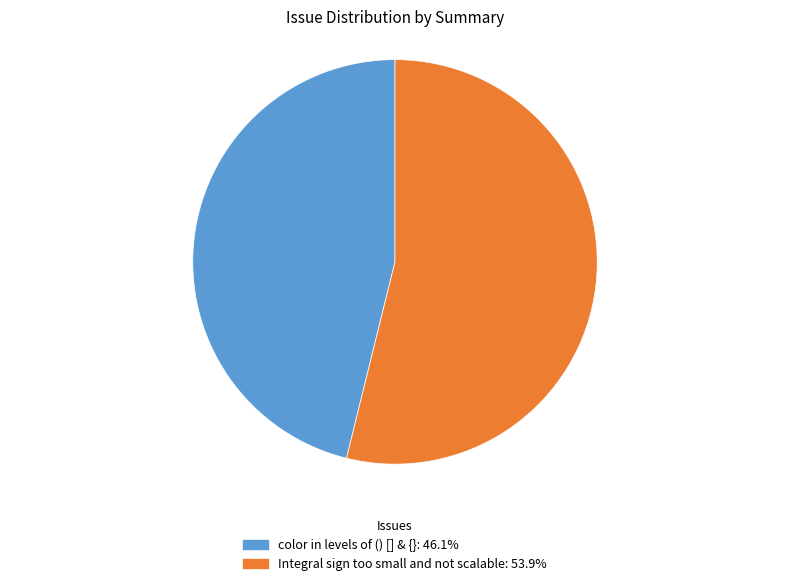

Is the sum of Integral sign too small and not scalable and color in levels of () [] & {} greater than half?

Yes